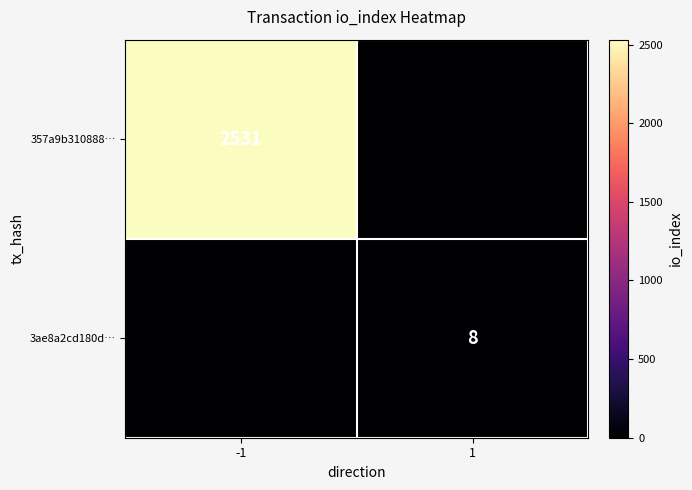

Is it true that 357a9b310888… equals 2531 at -1?

True